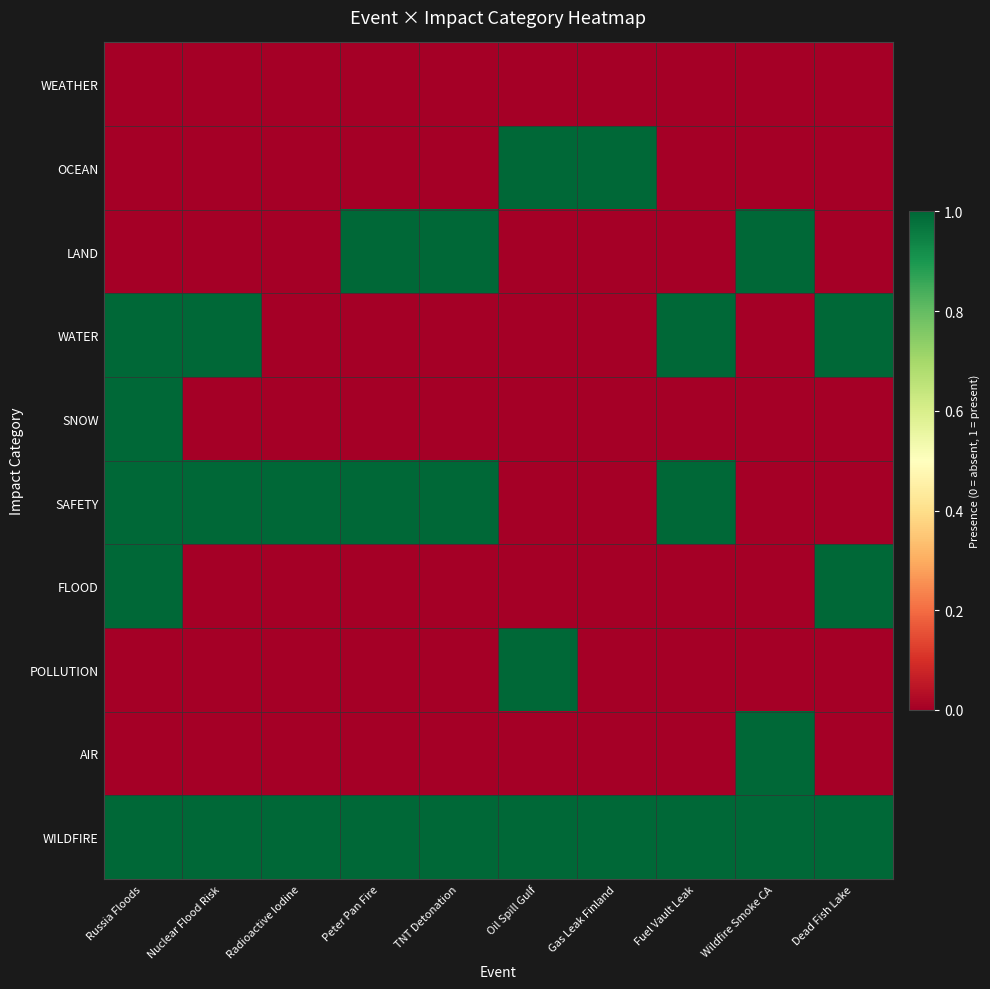

Count the number of categories in the chart.

10